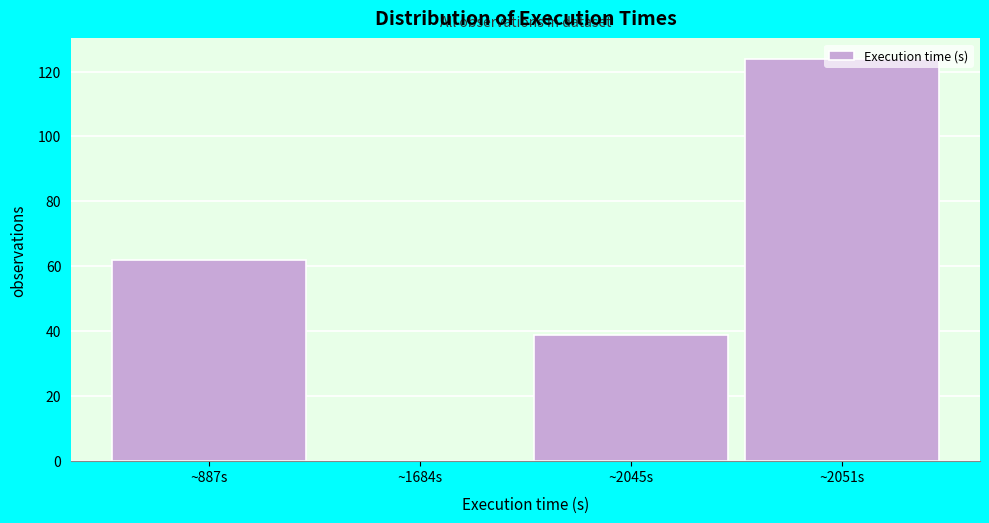

Read the value at ~2045s, to the nearest 5.

40